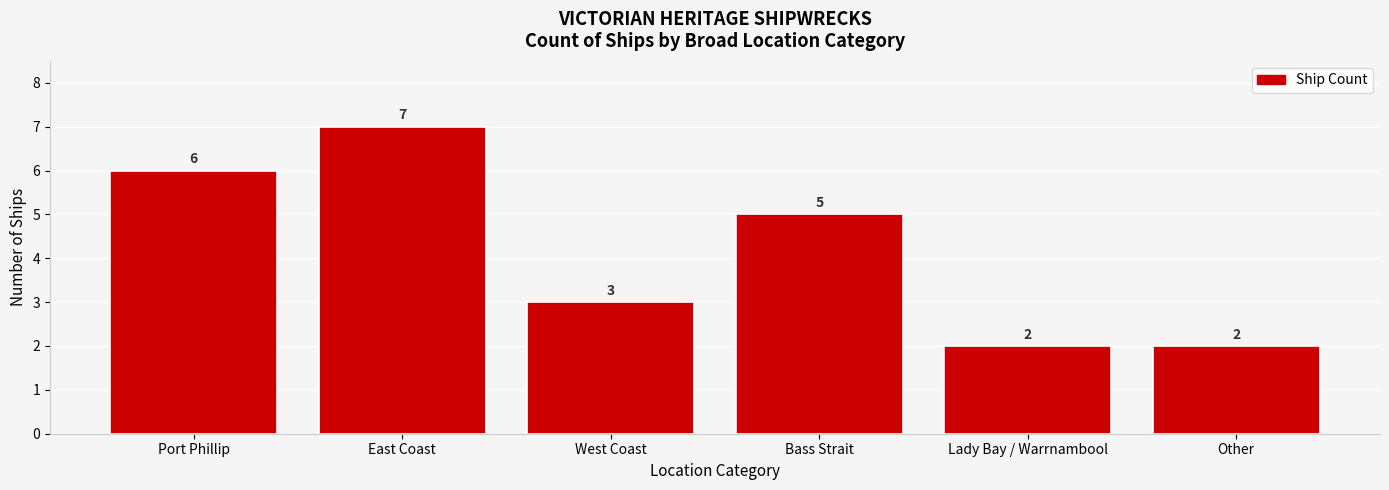

What is the label of the 6th bar from the left?

Other